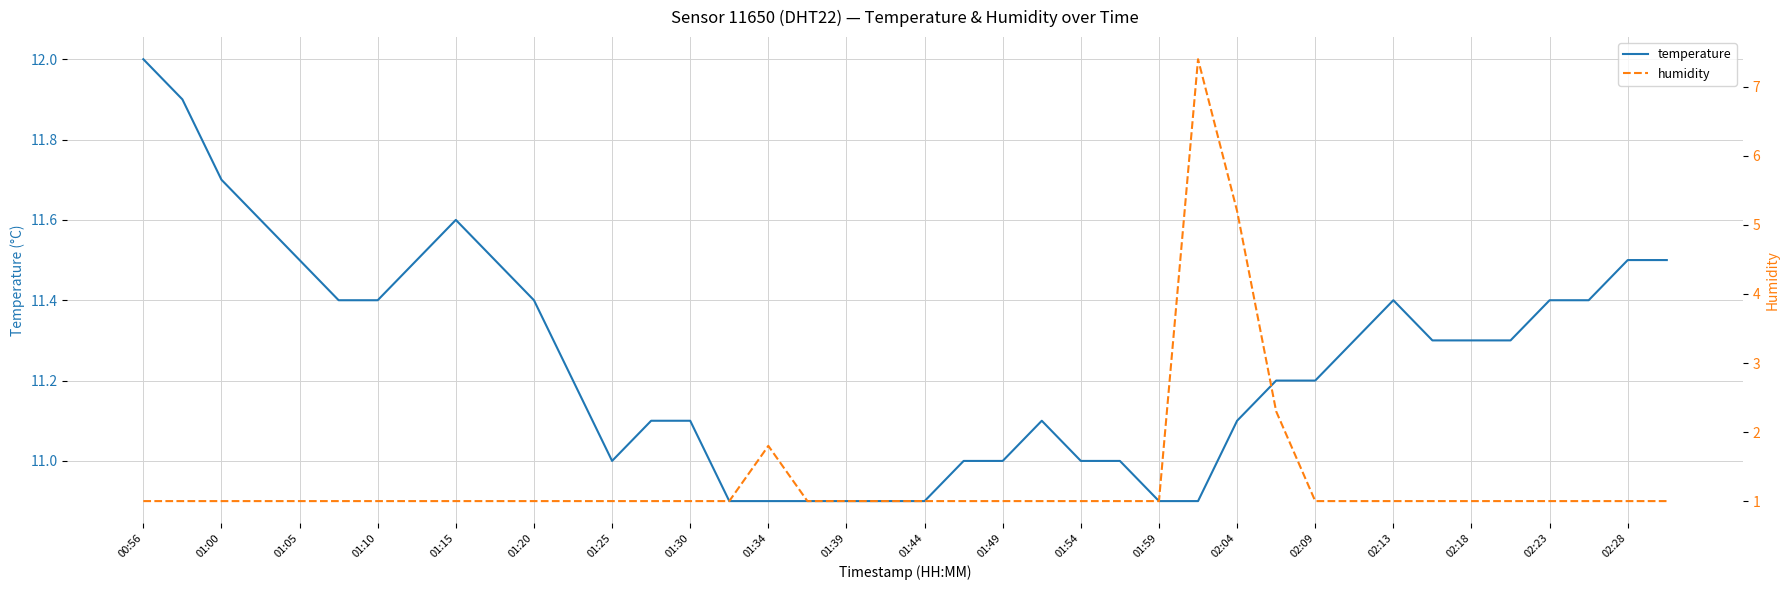

What is the maximum value shown in the chart?

12.0